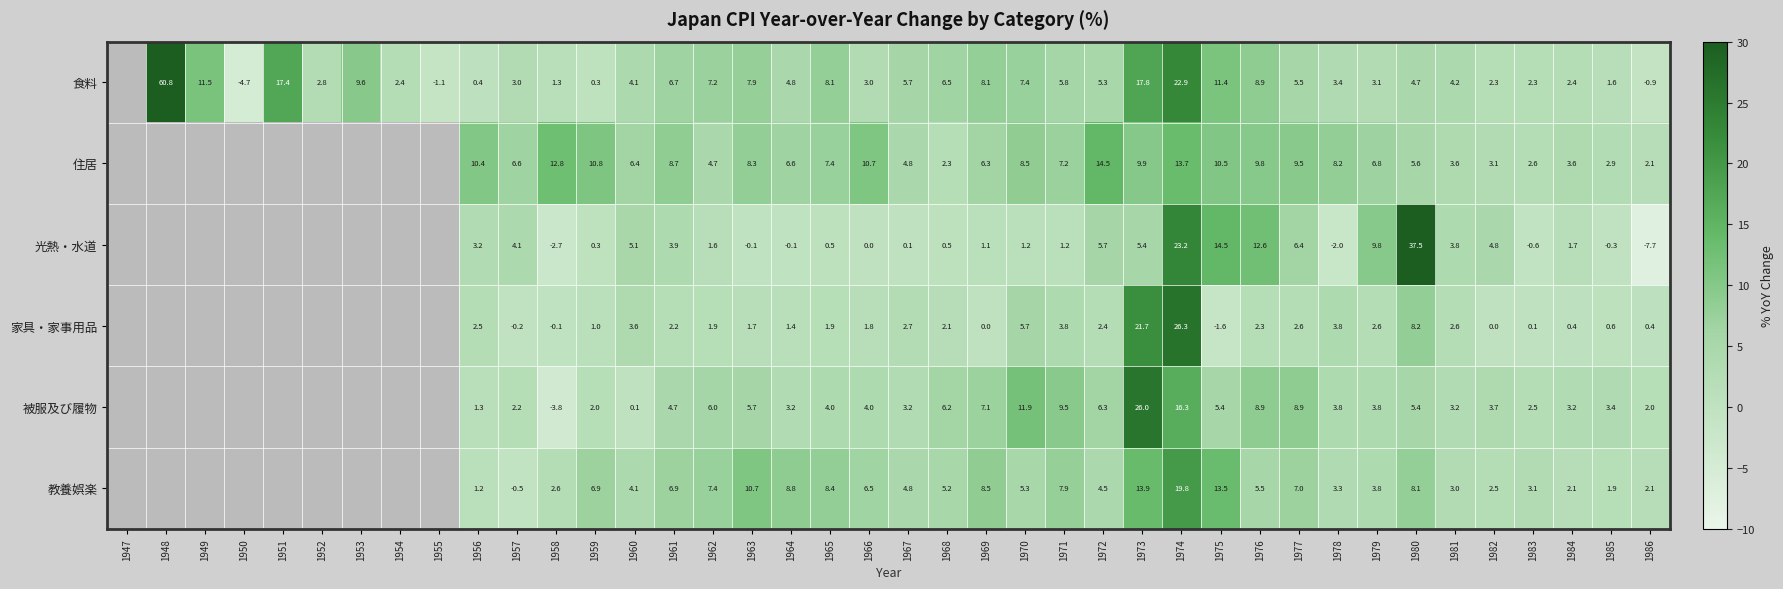

What is the sum of the 食料 values at 1972 and 1979?

8.4